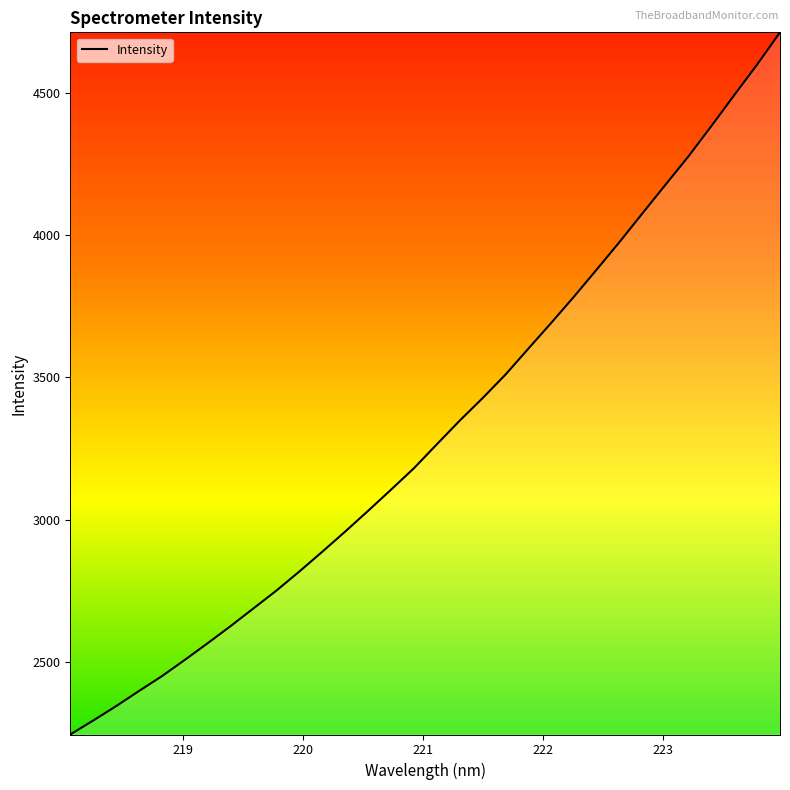

What is the minimum value shown in the chart?

2245.5